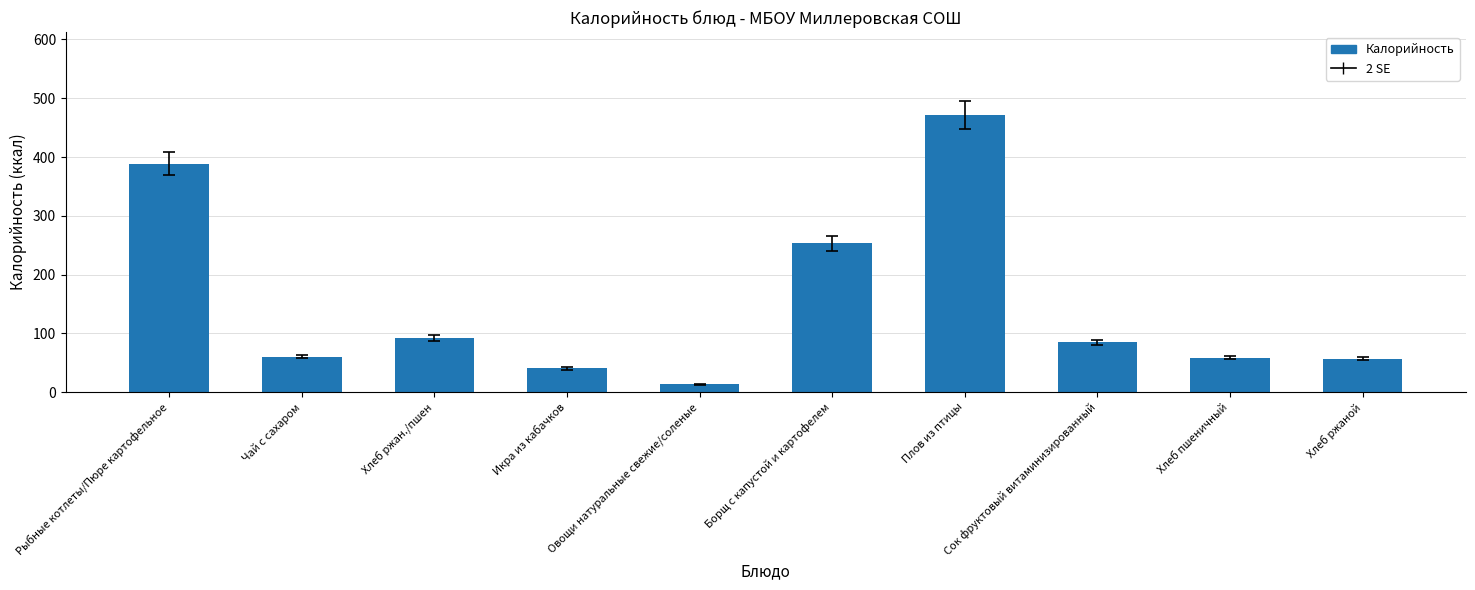

The chart shows a value of 157.0 at Хлеб ржан./пшен. True or false?

False